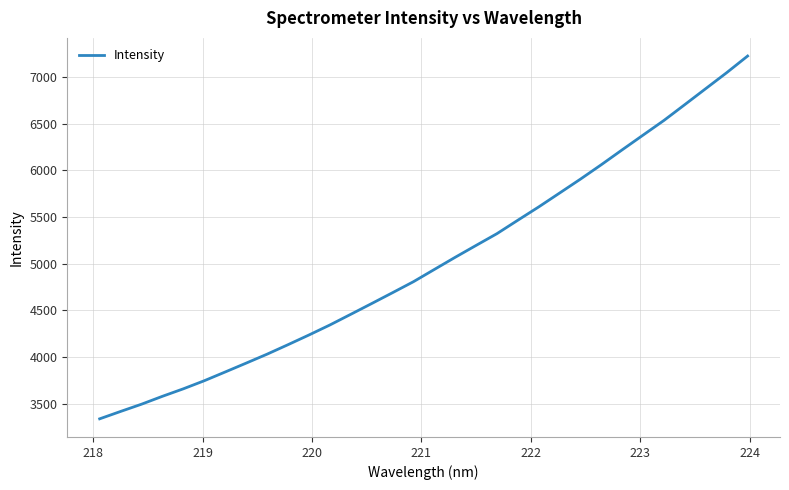

What is the difference between the maximum and minimum values?

3887.6